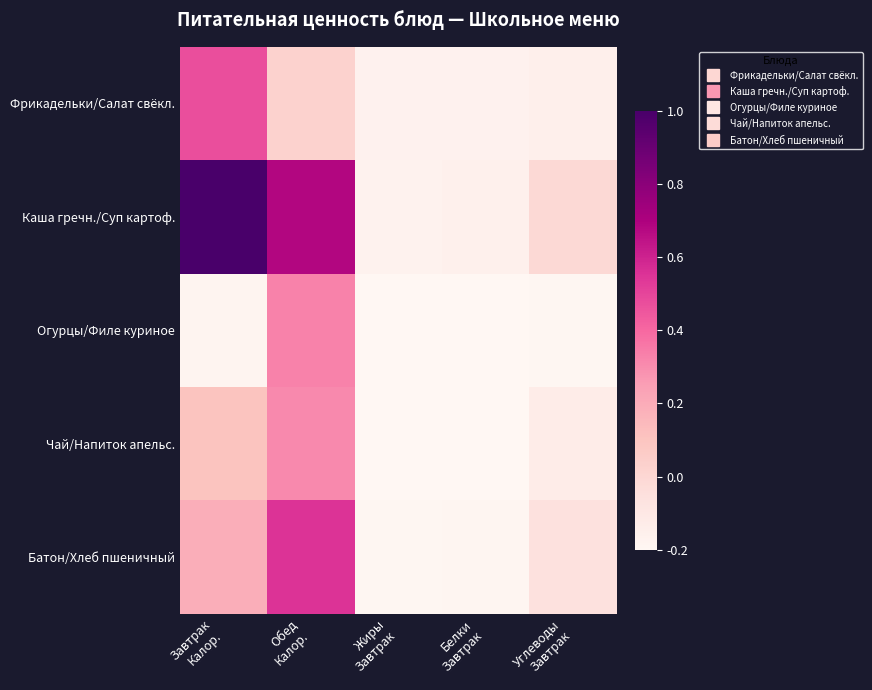

How many data points does each series have?

5